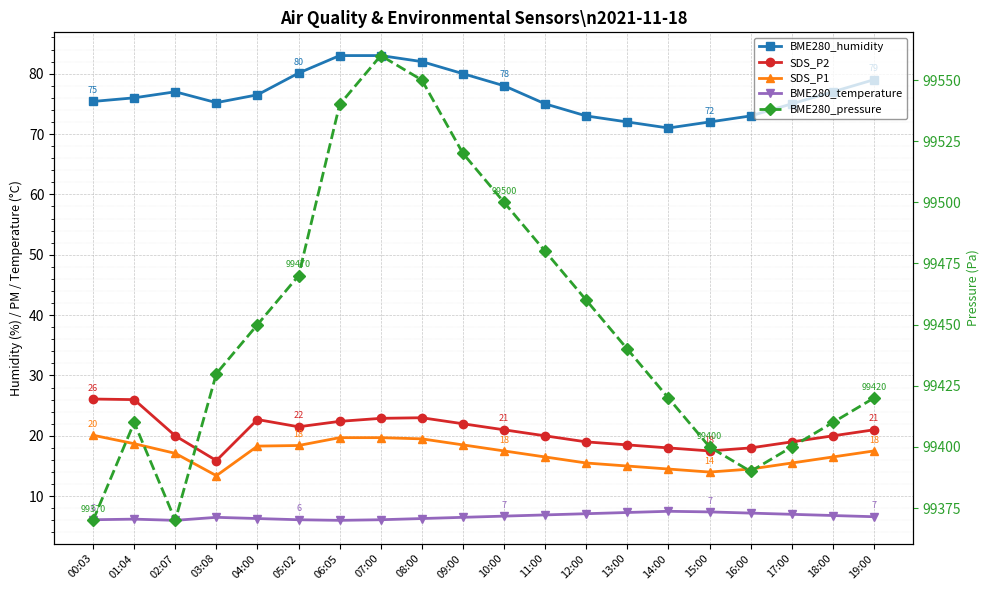

What is the sum of the BME280_temperature values at 04:00 and 19:00?

12.9